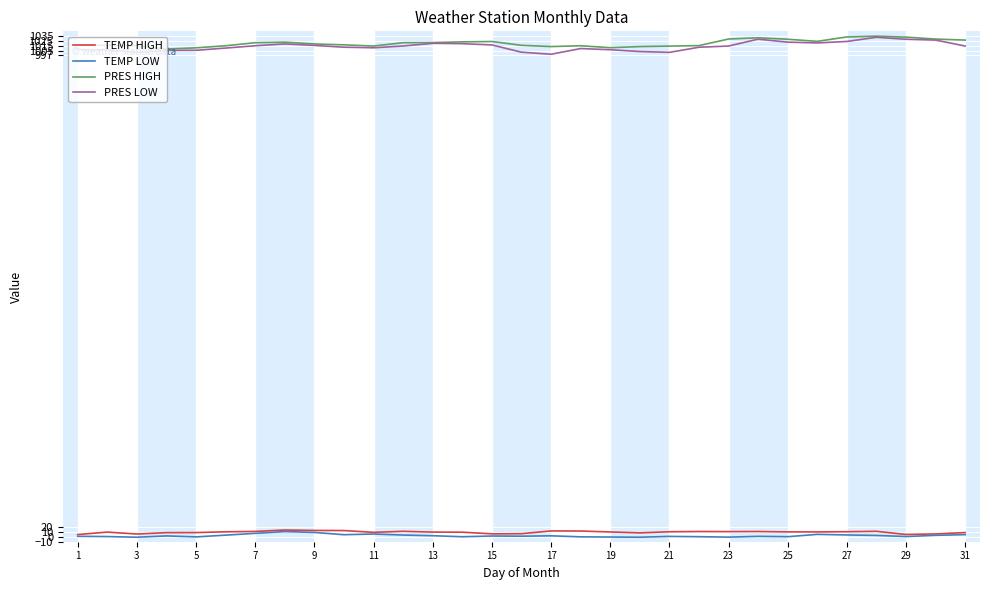

What is the highest value of the TEMP HIGH series?

14.2